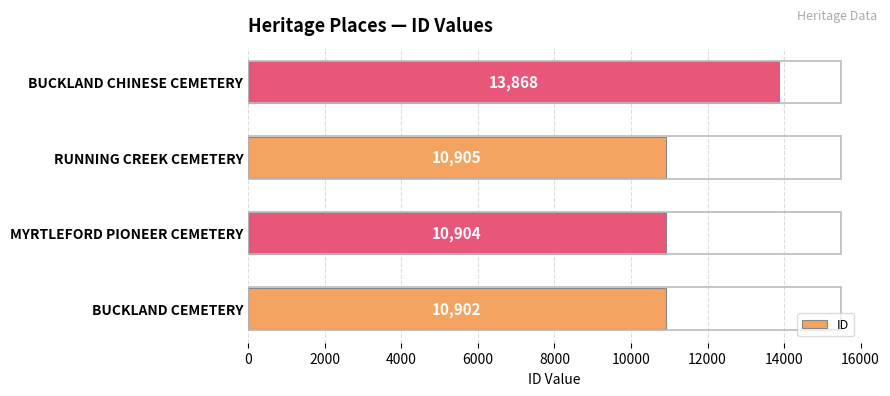

Approximately how many times larger is the value at RUNNING CREEK CEMETERY compared to MYRTLEFORD PIONEER CEMETERY?

1.0